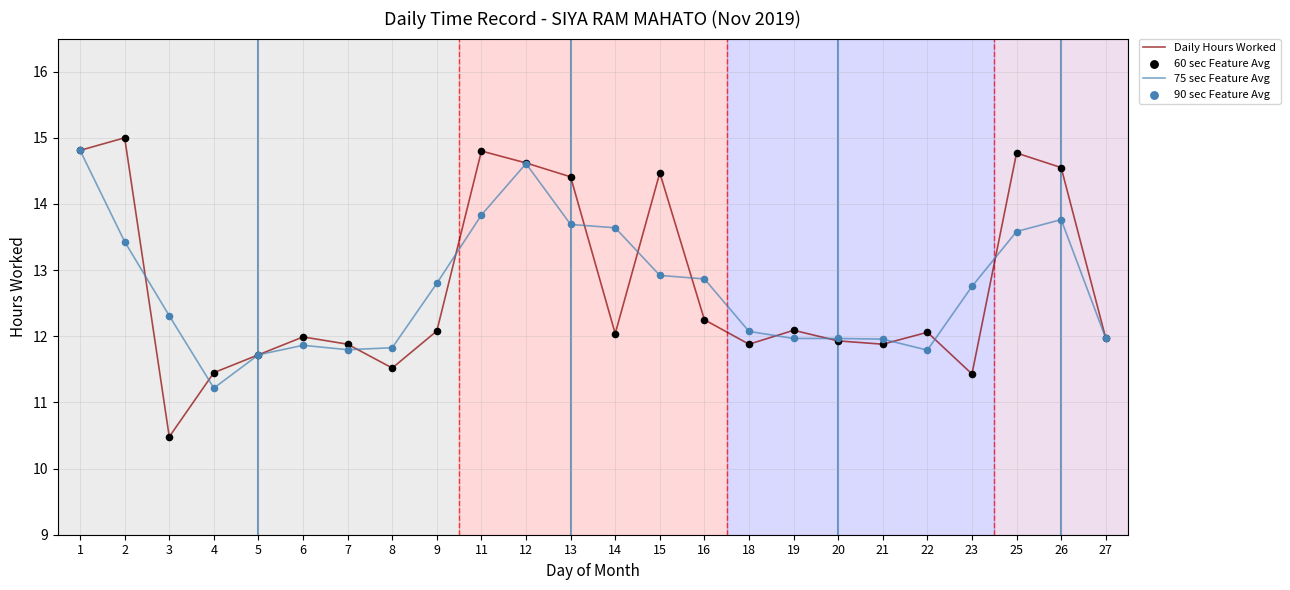

What is the total value across all series at 23?

24.2